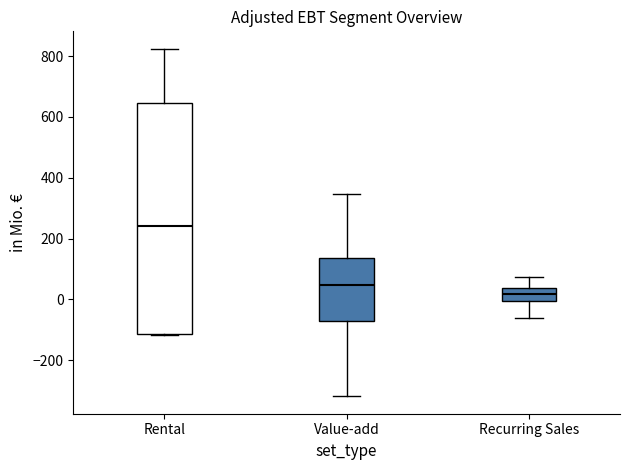

Which box has the highest median line?

Rental